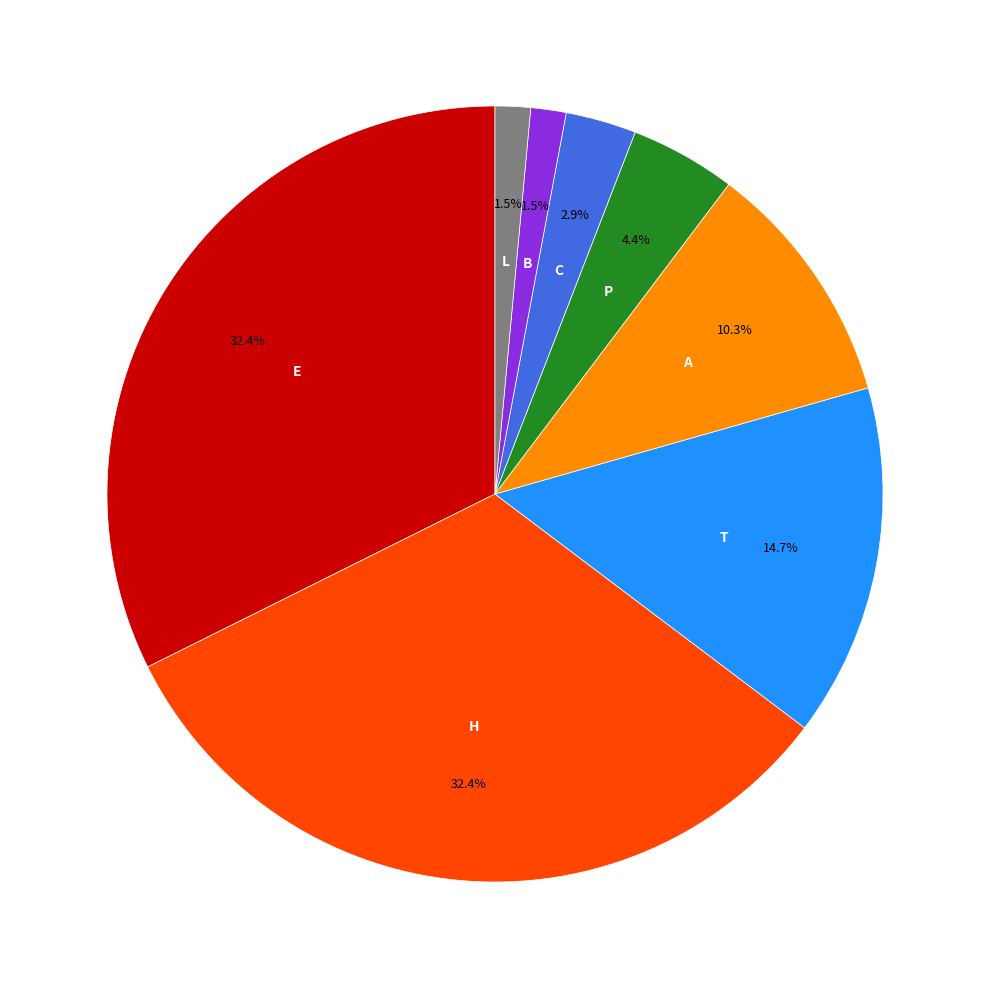

Does any single category account for the majority?

No